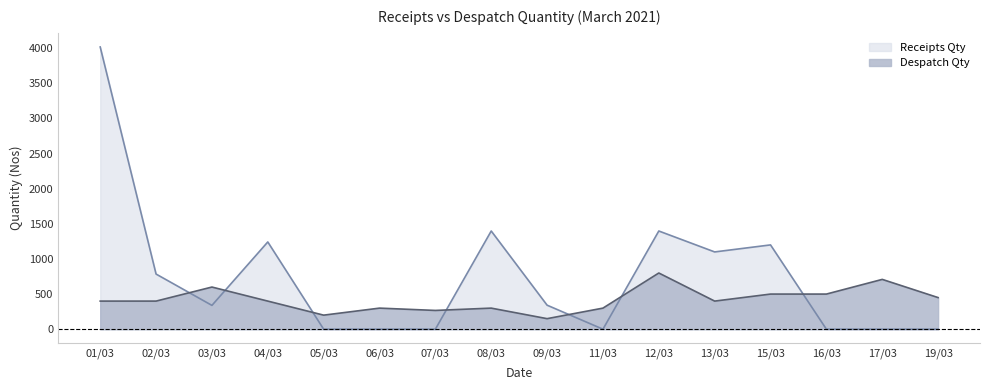

How many data points in Receipts Qty are above 342?

7